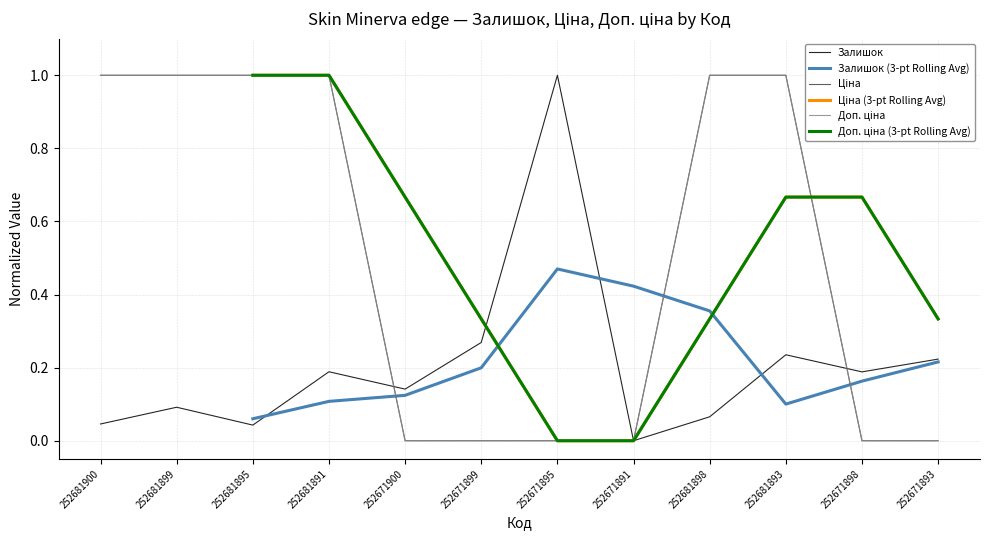

What is the label of the 6th point from the left?

252671899